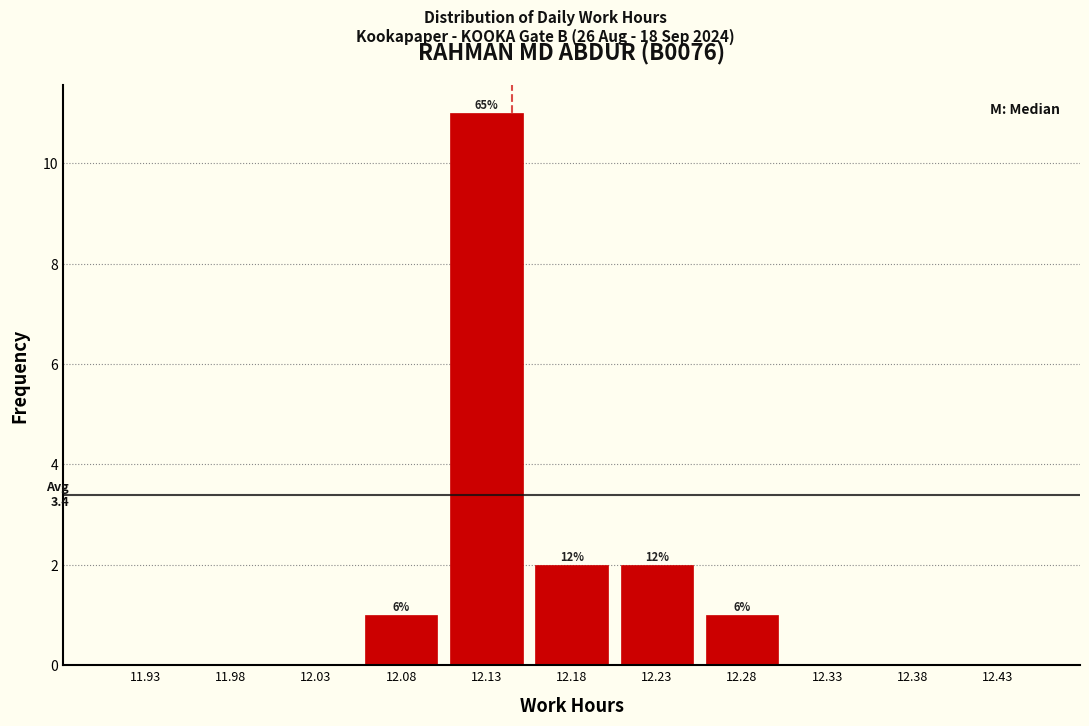

Over which range of the x-axis is the bar tallest?

12.10 to 12.15